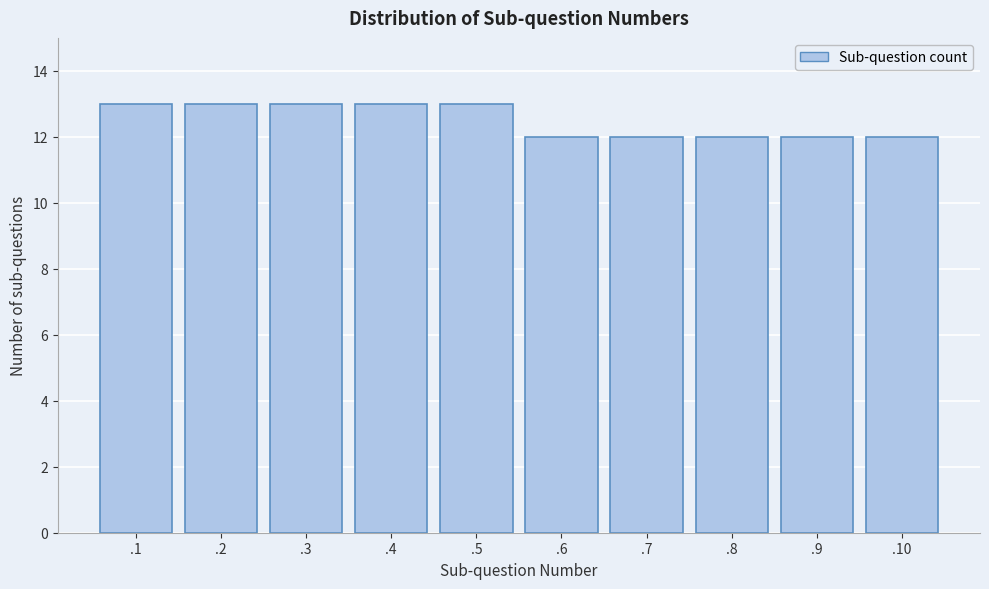

Reading right to left, list all the values displayed in this chart.

.10=12	.9=12	.8=12	.7=12	.6=12	.5=13	.4=13	.3=13	.2=13	.1=13